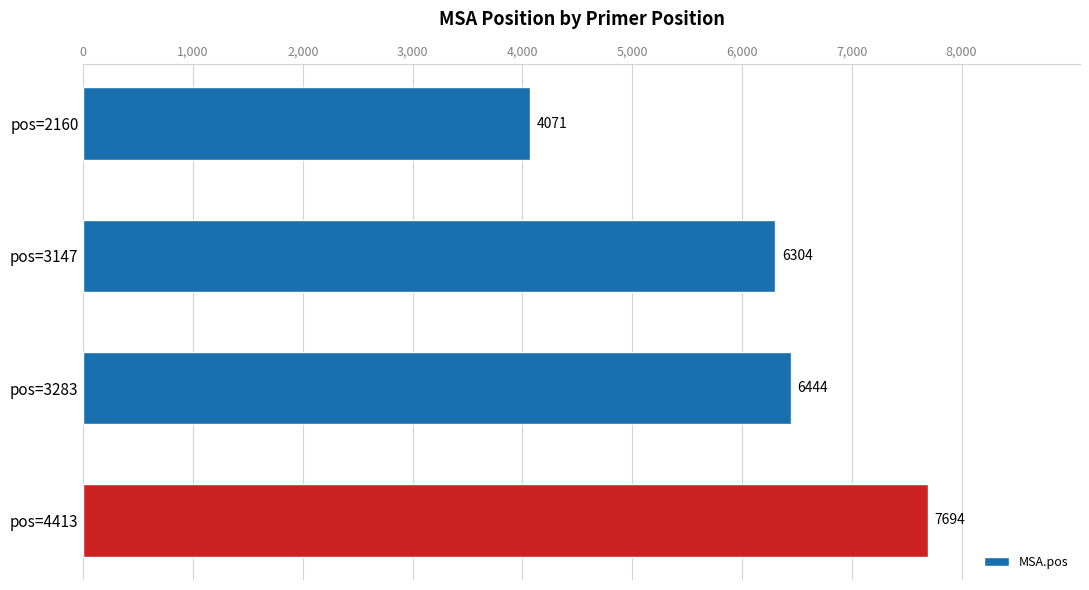

Rank the categories by value from lowest to highest.

pos=2160, pos=3147, pos=3283, pos=4413